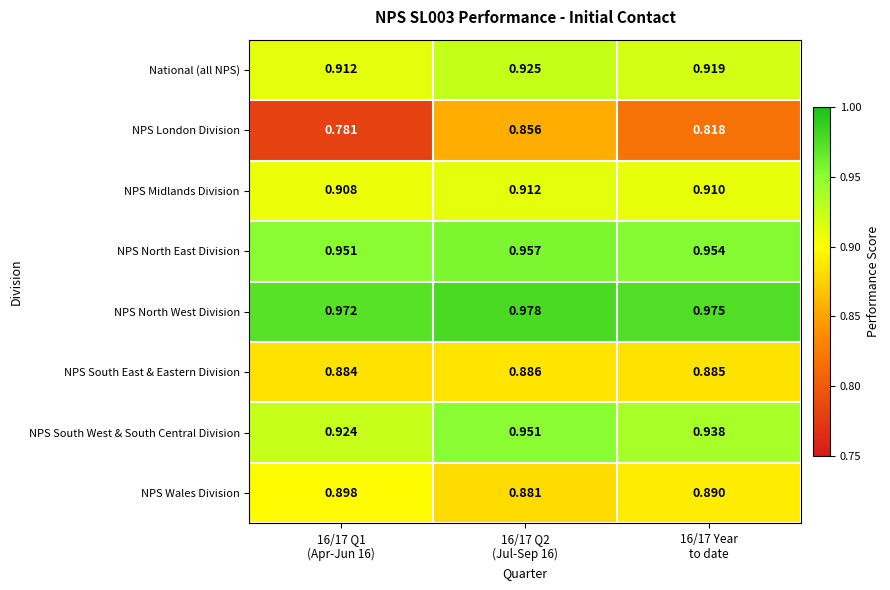

Which series has the widest spread of values?

NPS London Division